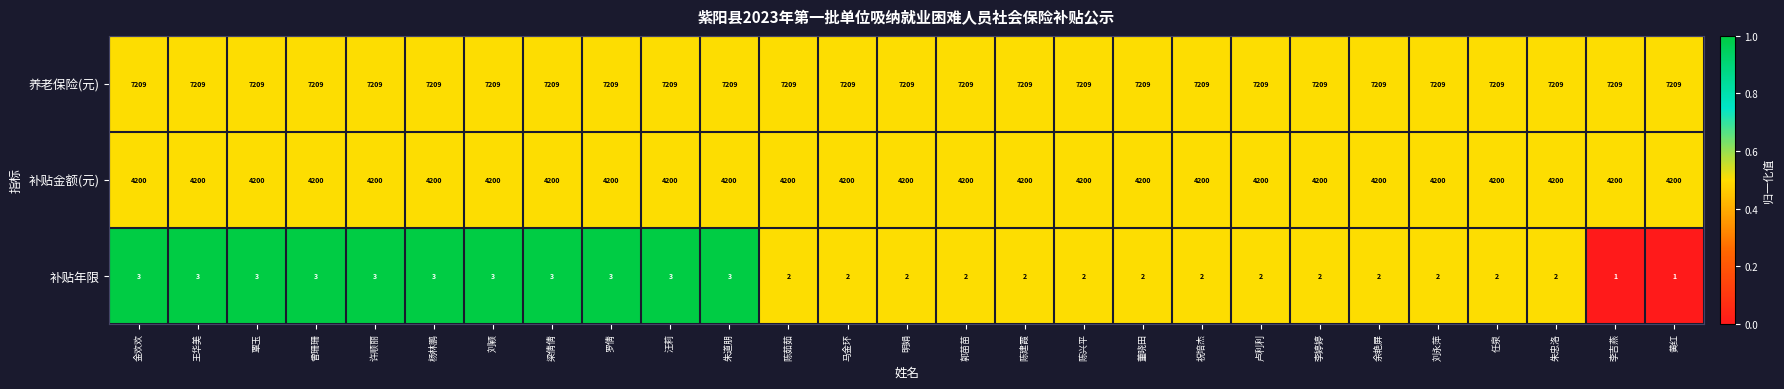

The value of 养老保险(元) at 黄红 is 3684. True or false?

False